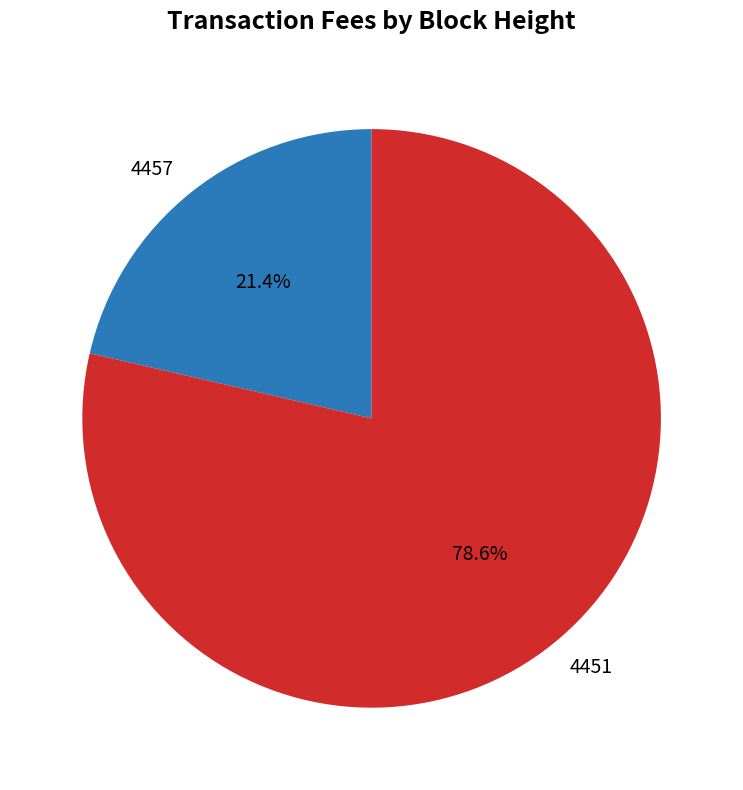

To the nearest percent, what portion does 4451 represent?

79%